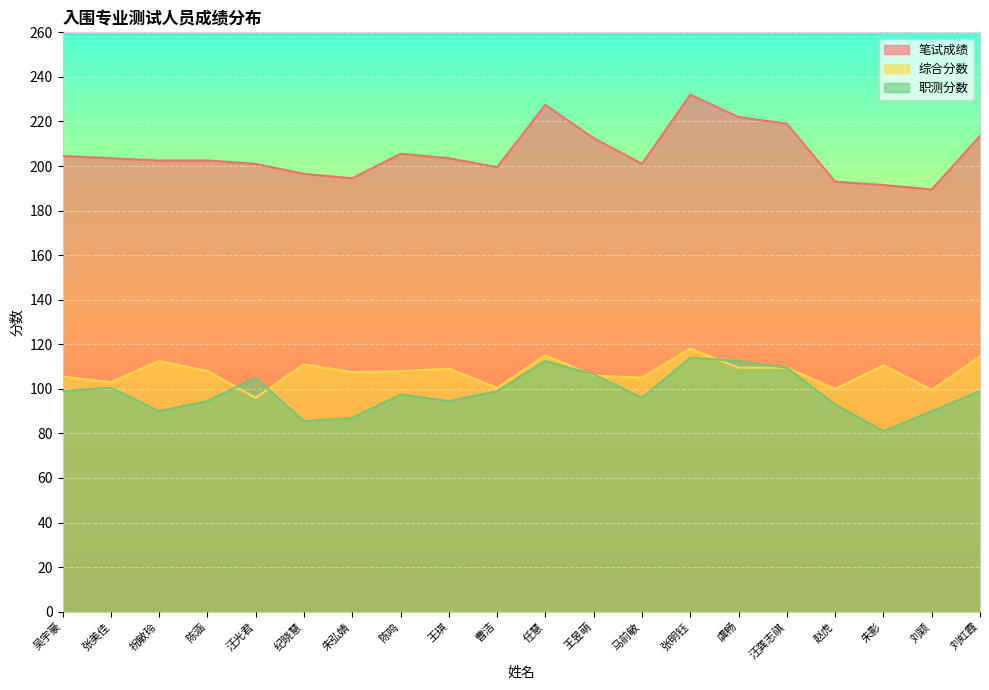

Reading left to right, list all the values displayed in this chart.

笔试成绩: 吴宇豪=204.5	张美佳=203.5	祝敏玲=202.5	陈涵=202.5	汪光君=201.0	纪晓慧=196.5	朱弘婧=194.5	陈鸣=205.5	王琪=203.5	曹洁=199.5	任慧=227.5	王昱萌=212.5	马前敏=201.0	张明钰=232.0	虞畅=222.0	汪龚志祺=219.0	赵虎=193.0	朱影=191.5	刘颖=189.5	刘虹霞=213.5
综合分数: 吴宇豪=105.5	张美佳=103.0	祝敏玲=112.5	陈涵=108.0	汪光君=96.0	纪晓慧=111.0	朱弘婧=107.5	陈鸣=108.0	王琪=109.0	曹洁=100.5	任慧=115.0	王昱萌=106.0	马前敏=105.0	张明钰=118.0	虞畅=109.5	汪龚志祺=109.5	赵虎=100.0	朱影=110.5	刘颖=99.5	刘虹霞=114.5
职测分数: 吴宇豪=99.0	张美佳=100.5	祝敏玲=90.0	陈涵=94.5	汪光君=105.0	纪晓慧=85.5	朱弘婧=87.0	陈鸣=97.5	王琪=94.5	曹洁=99.0	任慧=112.5	王昱萌=106.5	马前敏=96.0	张明钰=114.0	虞畅=112.5	汪龚志祺=109.5	赵虎=93.0	朱影=81.0	刘颖=90.0	刘虹霞=99.0